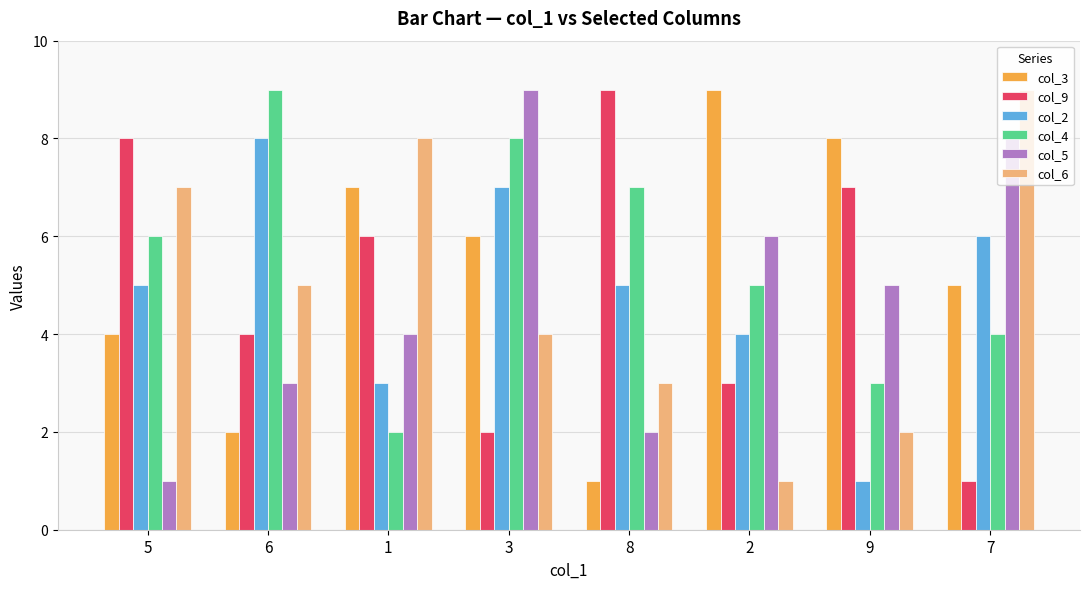

How many col_2 values are between 4 and 7?

5